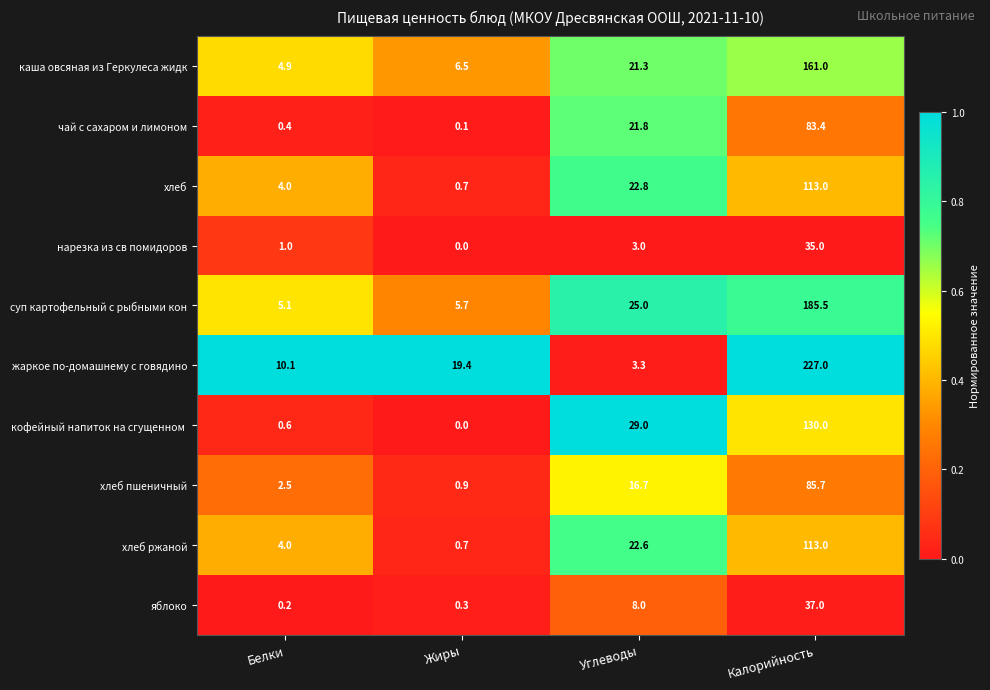

Which series changed the most between Белки and Жиры?

жаркое по-домашнему с говядино